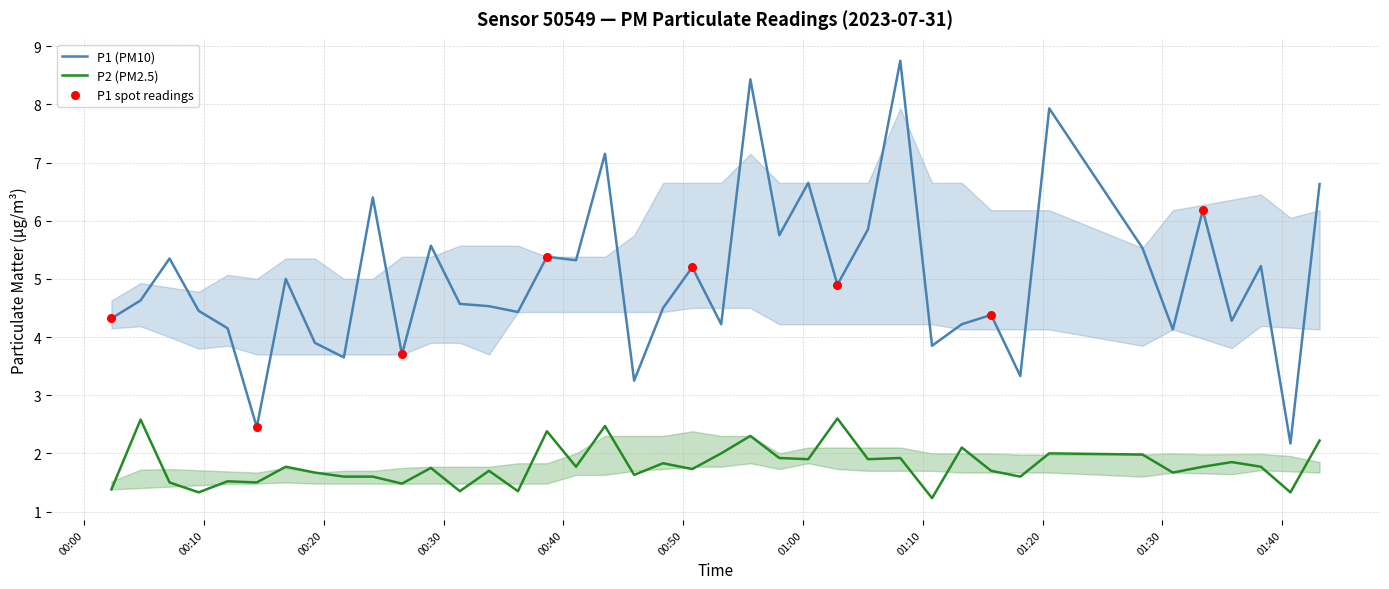

Which series reaches the minimum Y coordinate?

P2